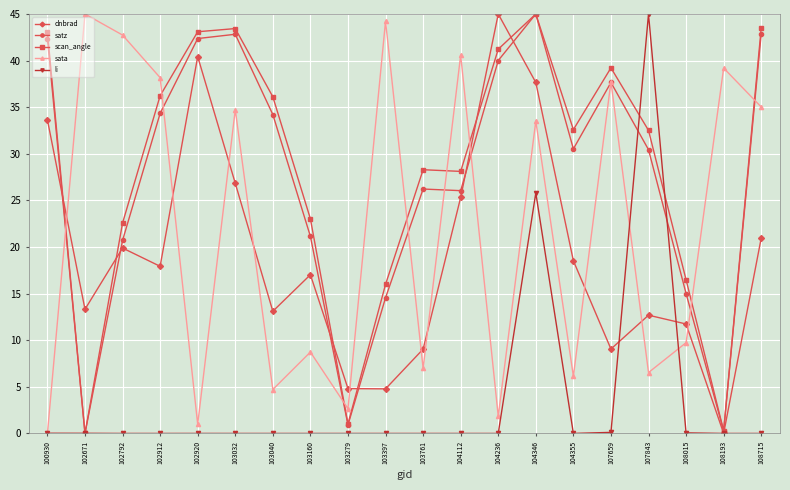

The satz series shows 15.0 at 108015. True or false?

True